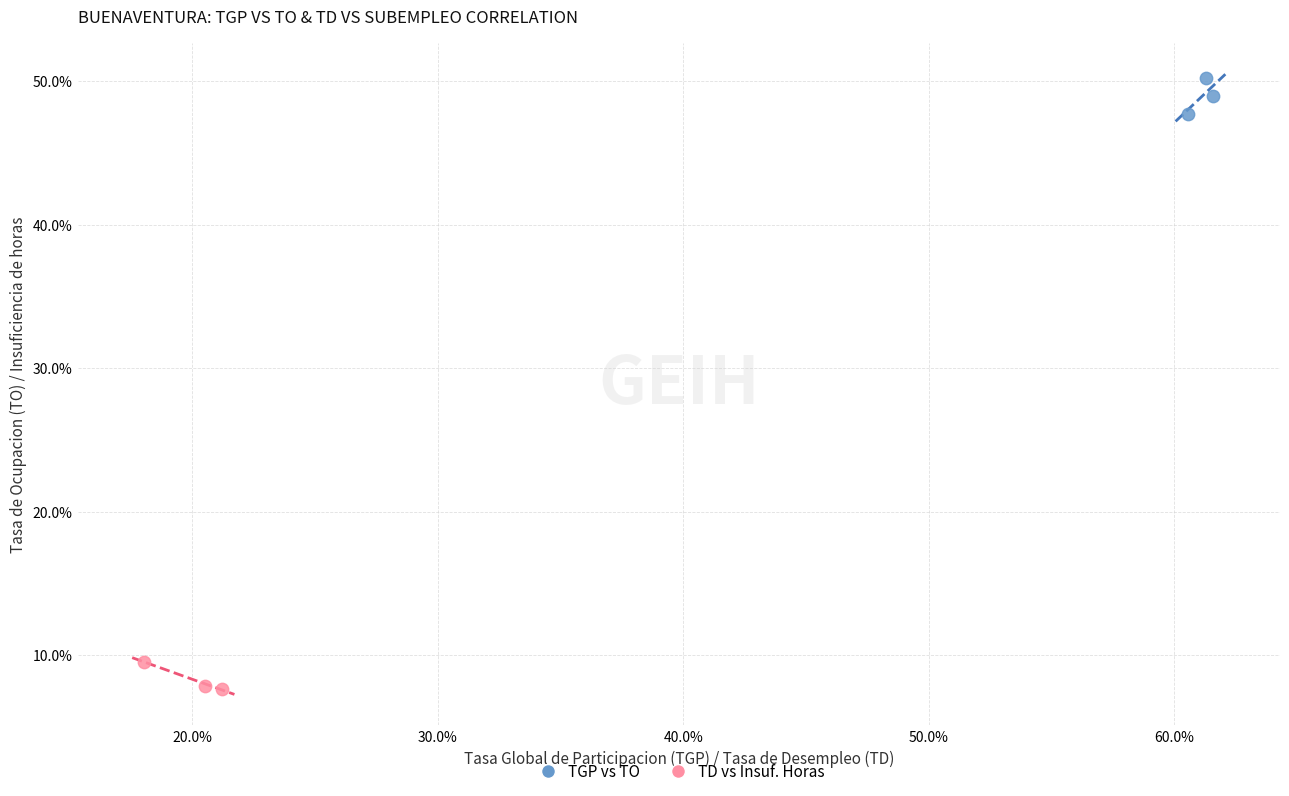

Which series reaches the minimum Y coordinate?

TD vs Insuf. Horas